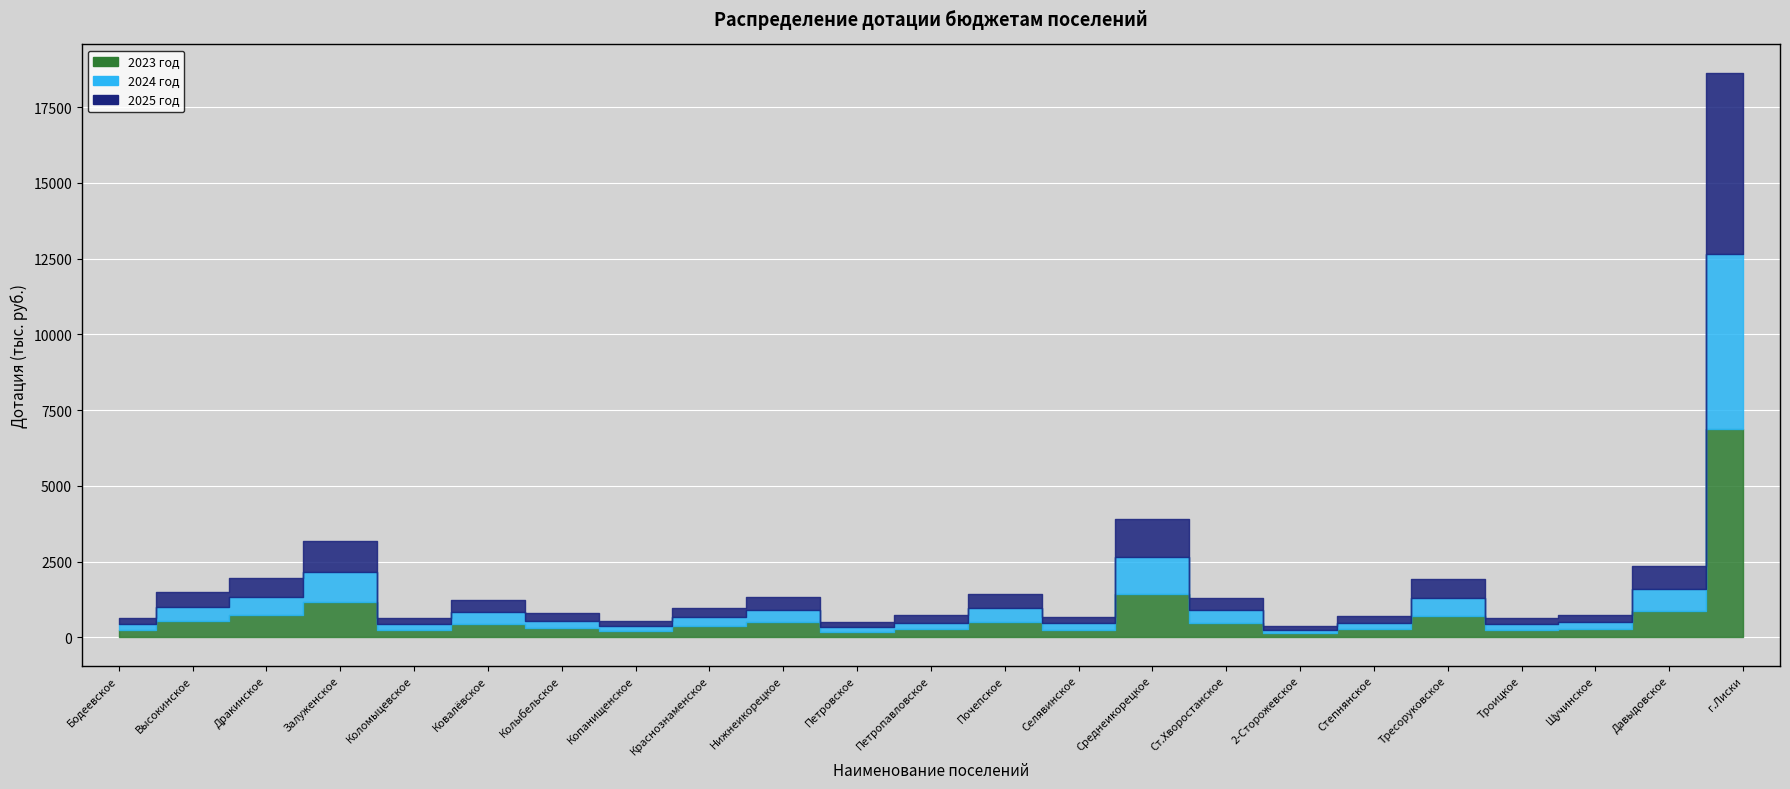

Is it true that 2024 год equals 113 at 2-Сторожевское?

True